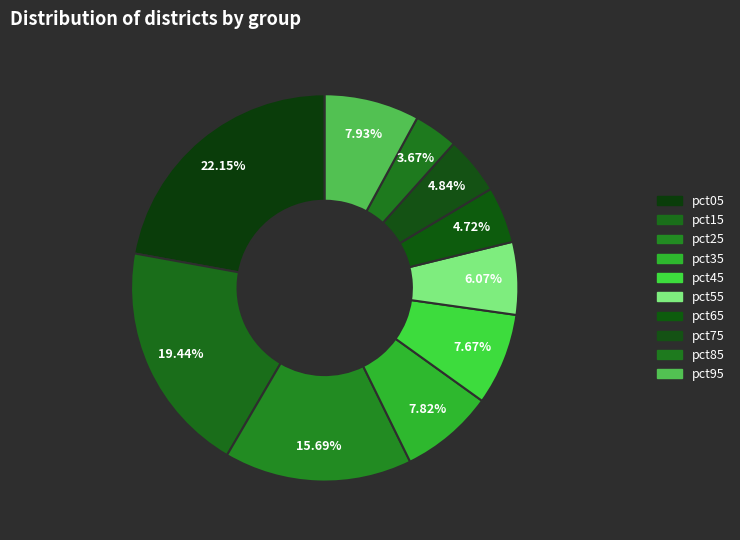

How many slices are in this pie chart?

10